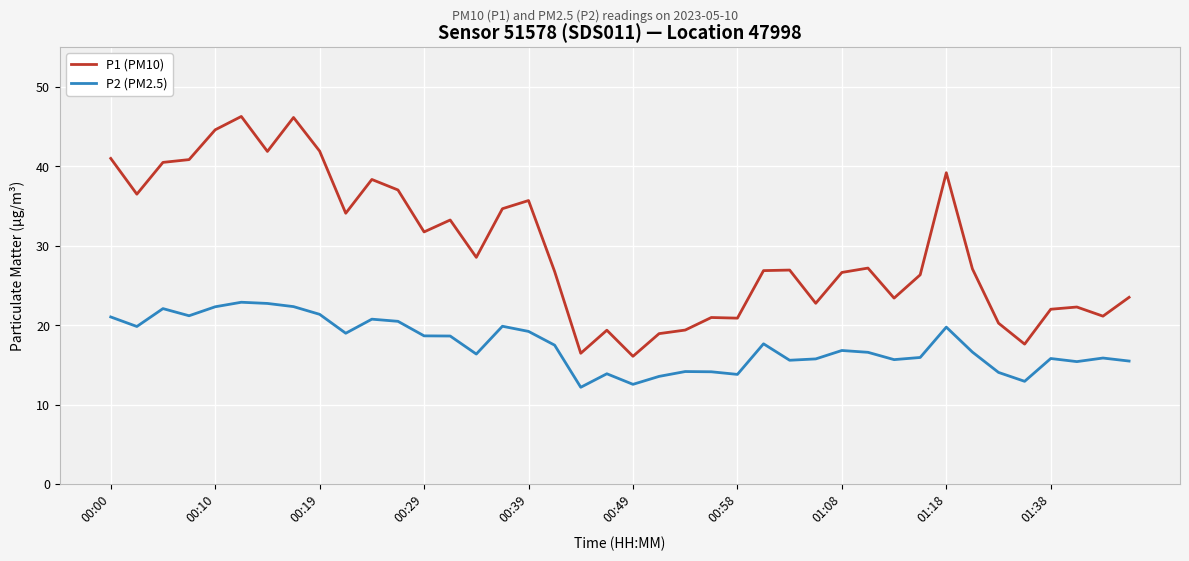

What are all the series names shown in the legend?

P1 (PM10), P2 (PM2.5)